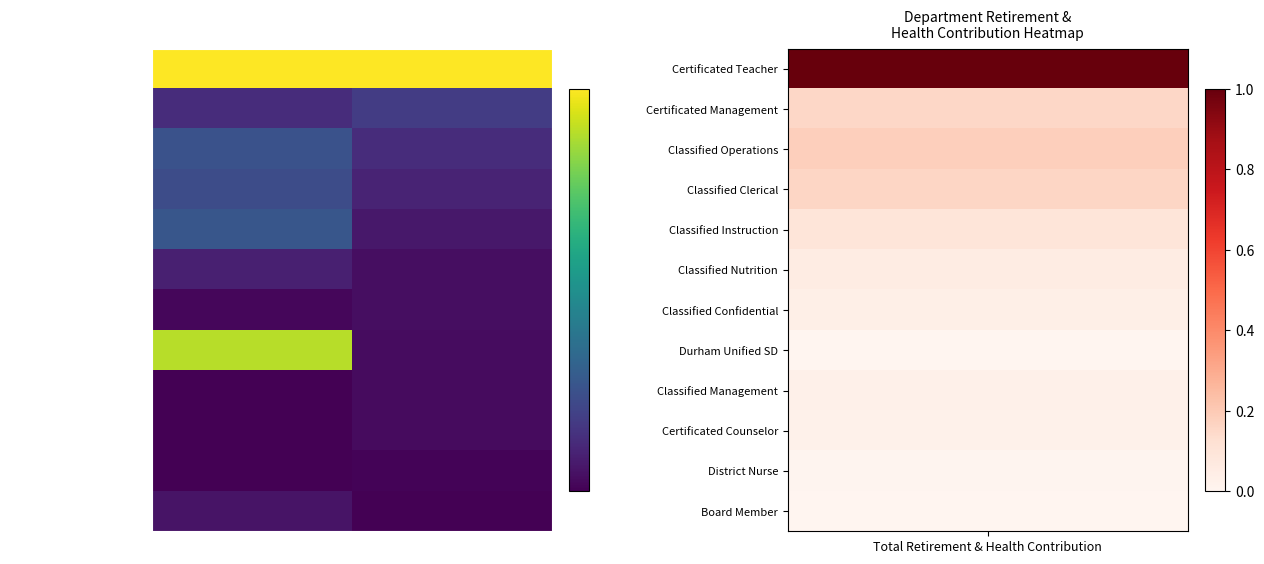

List the series in order of their peak value, lowest first.

District Nurse, Certificated Counselor, Classified Management, Classified Confidential, Board Member, Classified Nutrition, Certificated Management, Classified Clerical, Classified Operations, Classified Instruction, Durham Unified SD, Certificated Teacher